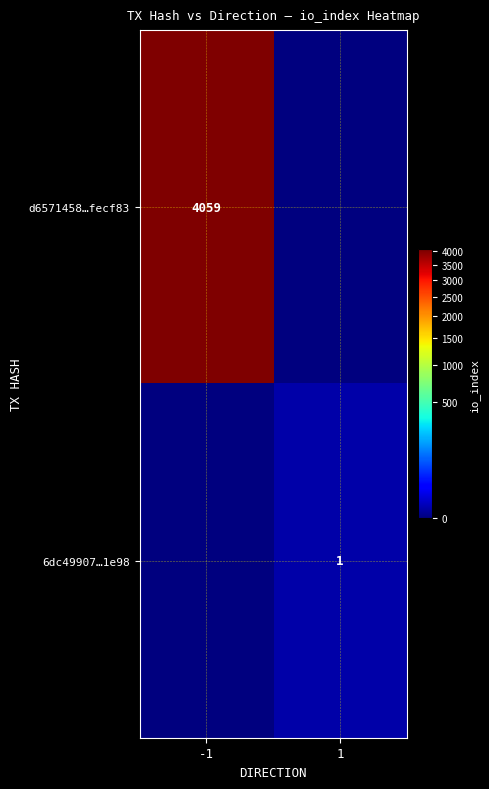

The value of 6dc49907…1e98 at 1 is 1. True or false?

True